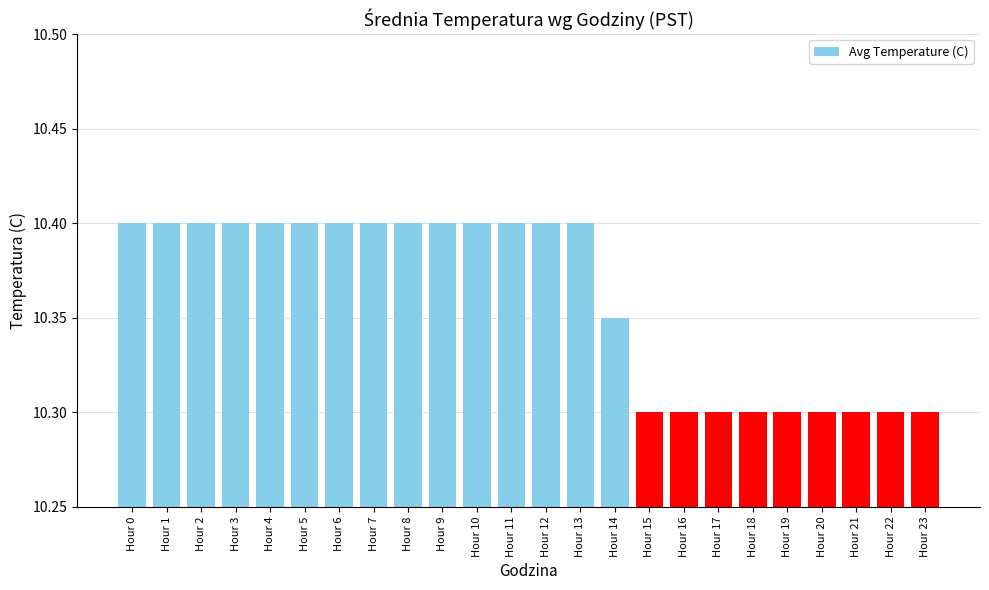

Count the values in the range 10 to 11.

24